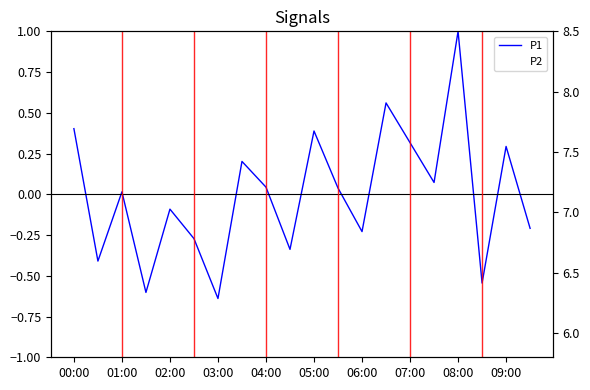

At how many categories does at least one series exceed 1?

20